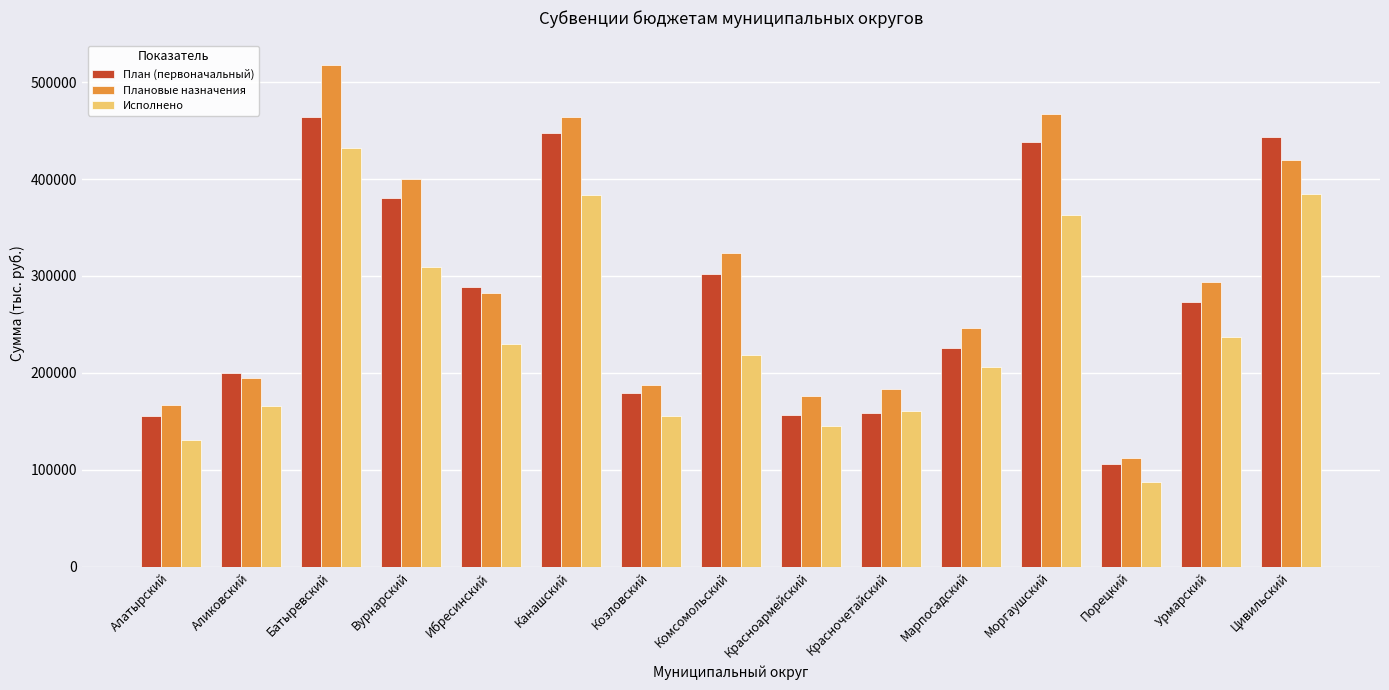

Read the Исполнено value at Красночетайский.

161107.4